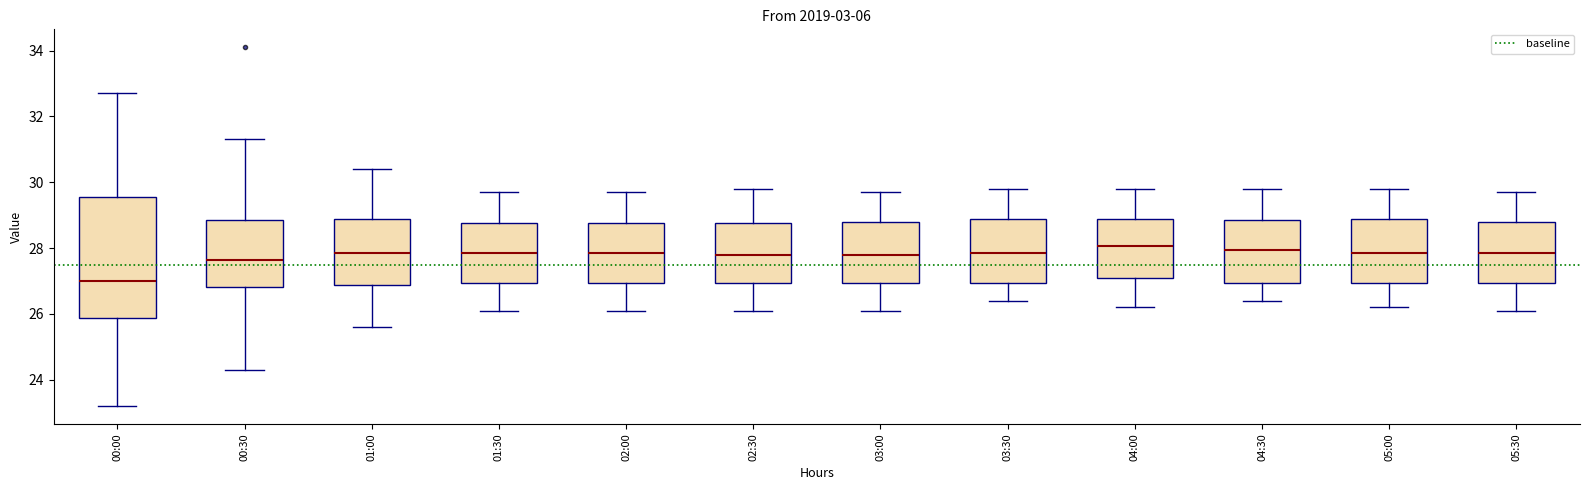

Which box's median line is the lowest?

00:00